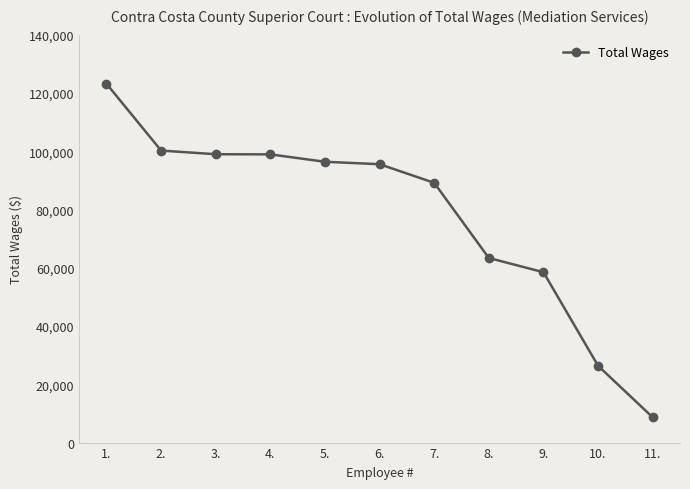

The value at 9. is 14212. True or false?

False